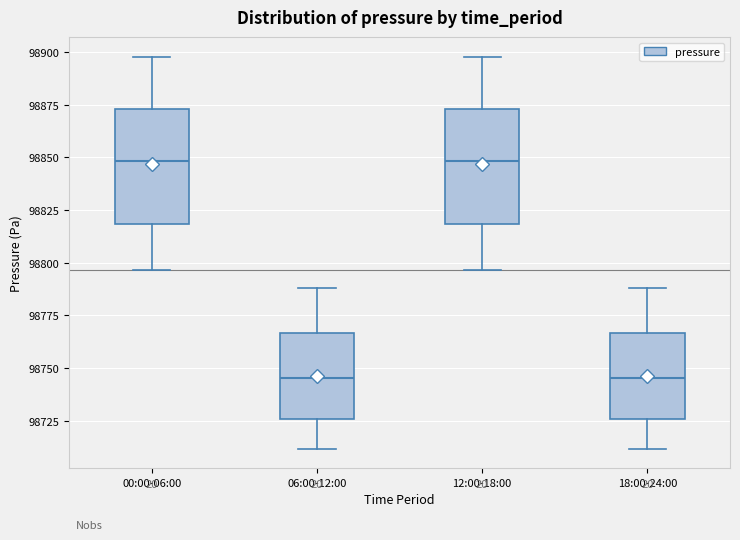

Where is the lower edge of the box for 00:00-06:00 on the y-axis? The values are not printed on the chart, so give them approximately, as read against the axis.

98820